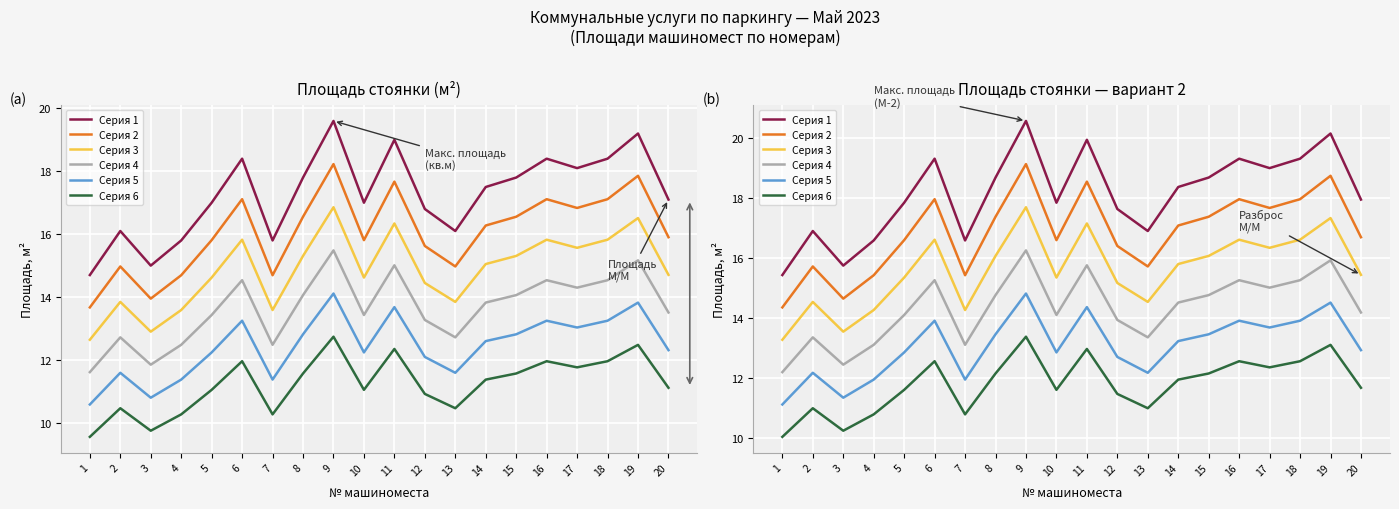

Which series has the widest spread of values?

Серия 1